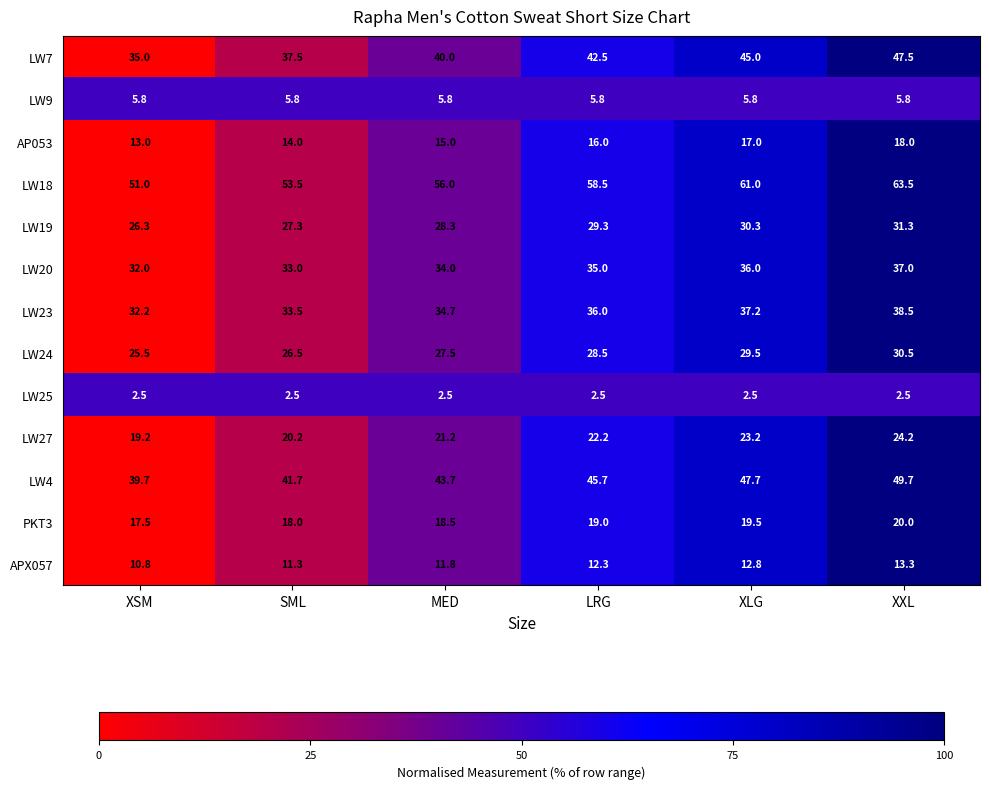

Where does the LW7 series first go above 42?

LRG